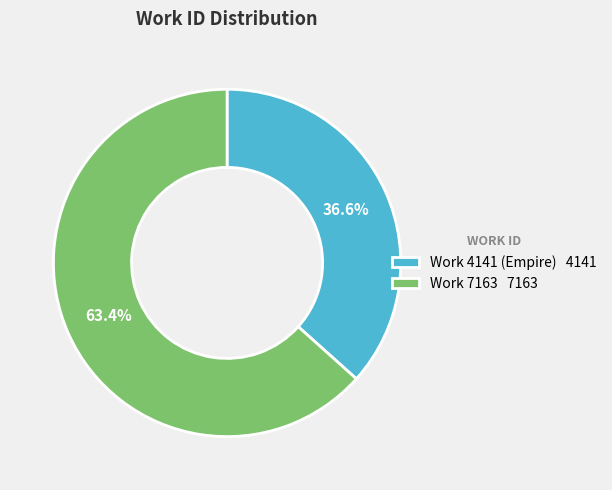

Rank the categories by value from highest to lowest.

Work 7163, Work 4141 (Empire)